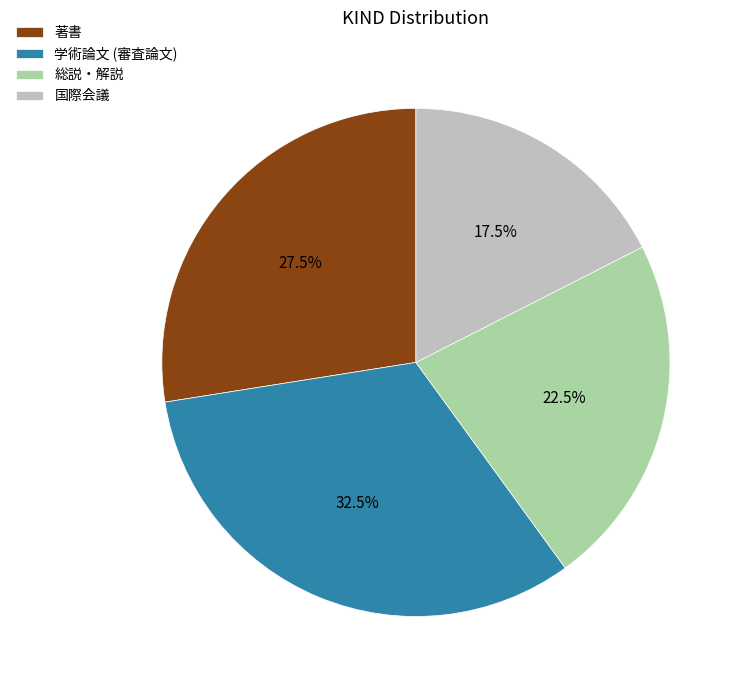

Approximately how many times larger is the value at 総説・解説 compared to 学術論文 (審査論文)?

0.7